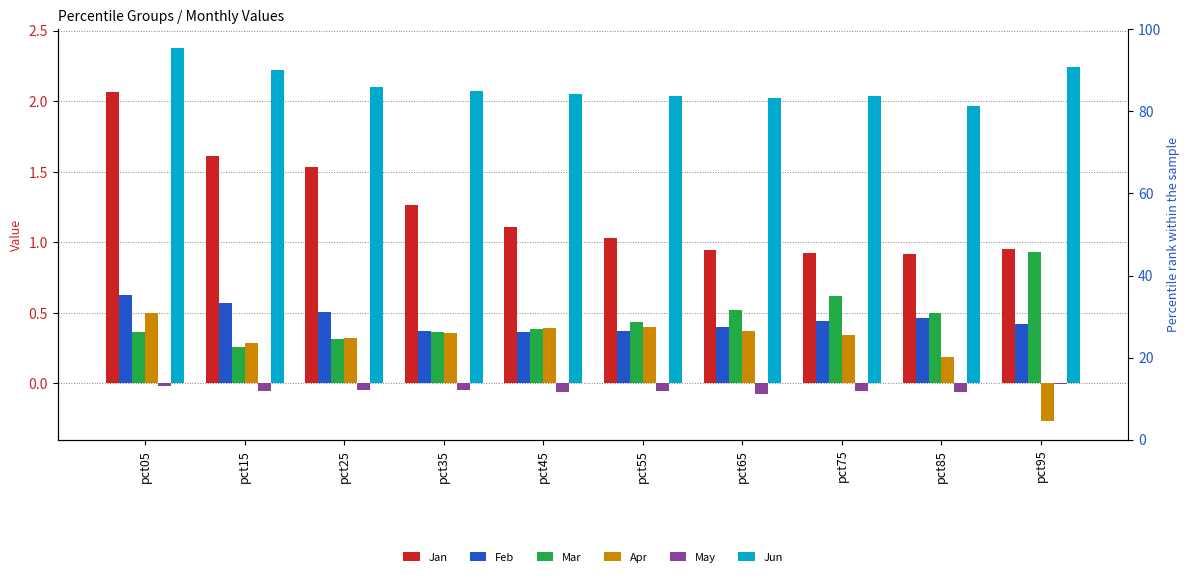

How many groups of bars are there?

10